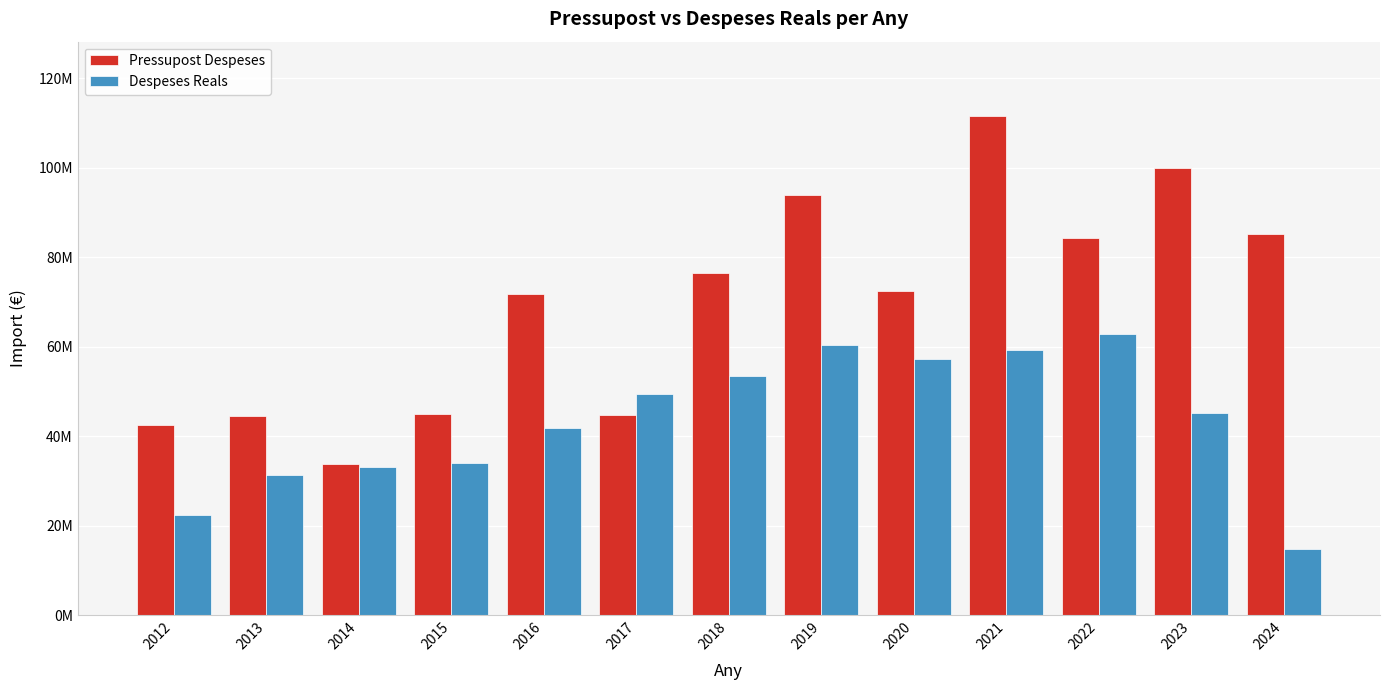

At how many categories does at least one series exceed 71995935?

7